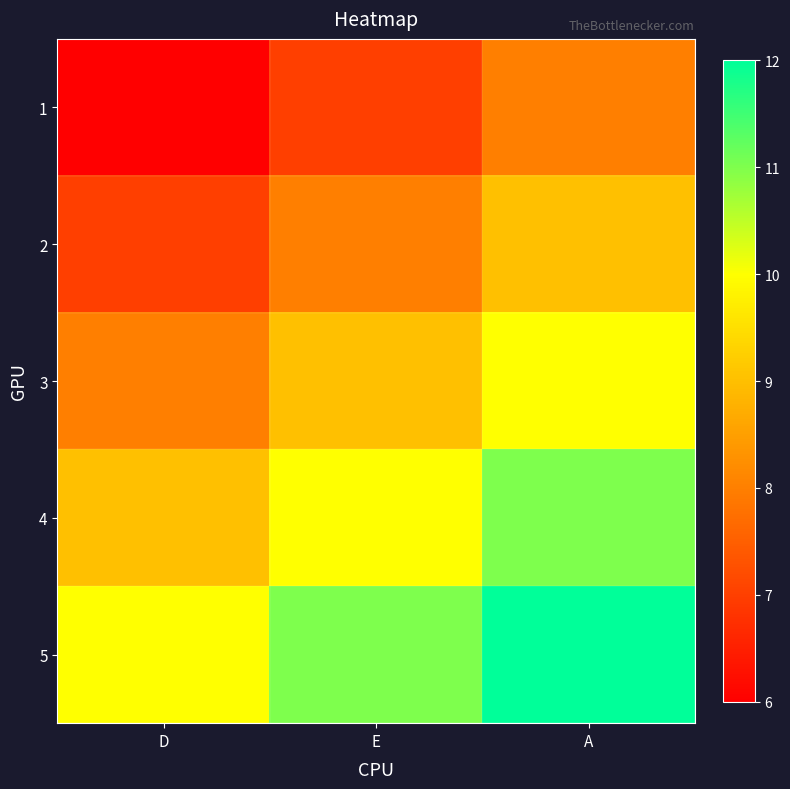

Which has a higher value, D or E?

E